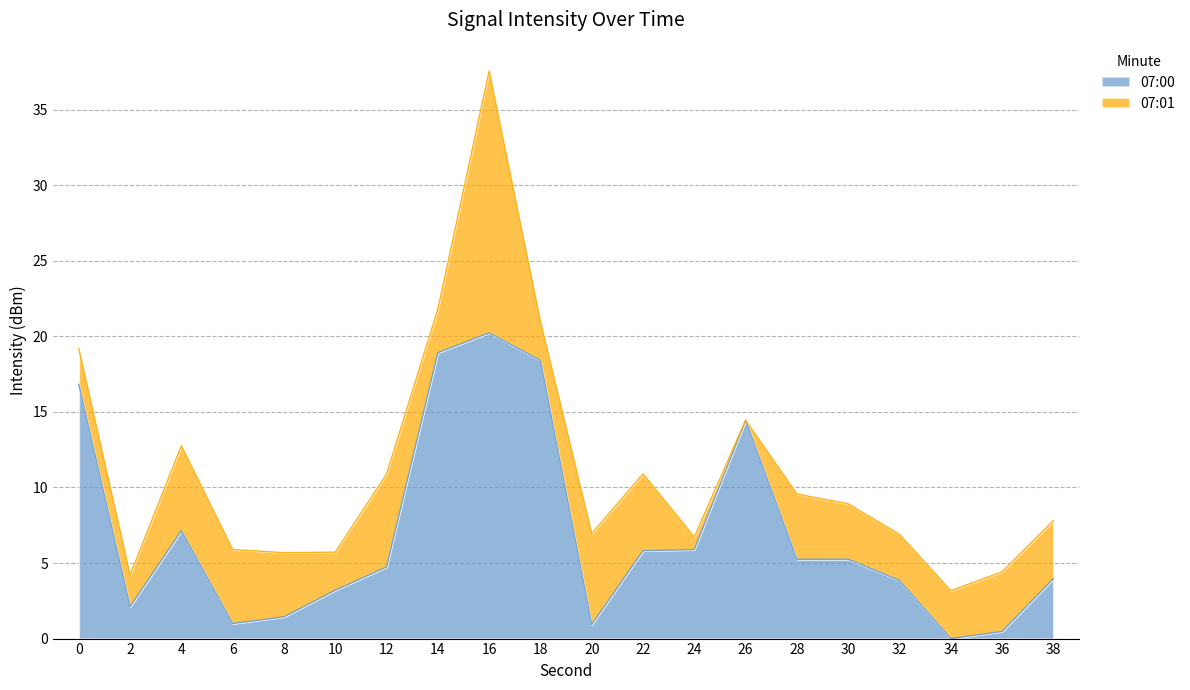

Which label corresponds to the largest value in the chart?

16